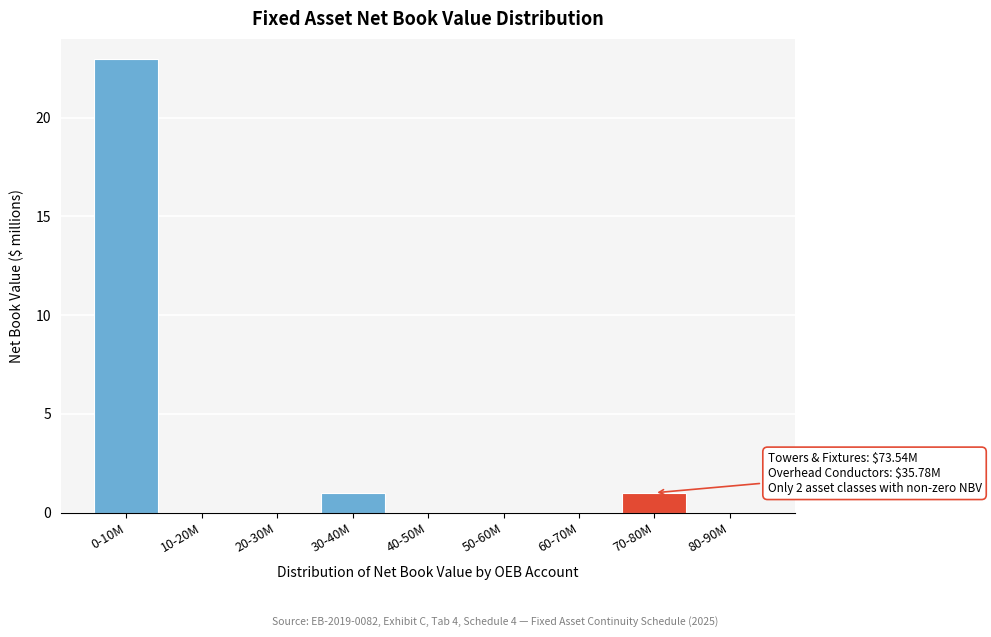

Reading left to right, extract all data points from this chart.

0-10M=23	10-20M=0	20-30M=0	30-40M=1	40-50M=0	50-60M=0	60-70M=0	70-80M=1	80-90M=0